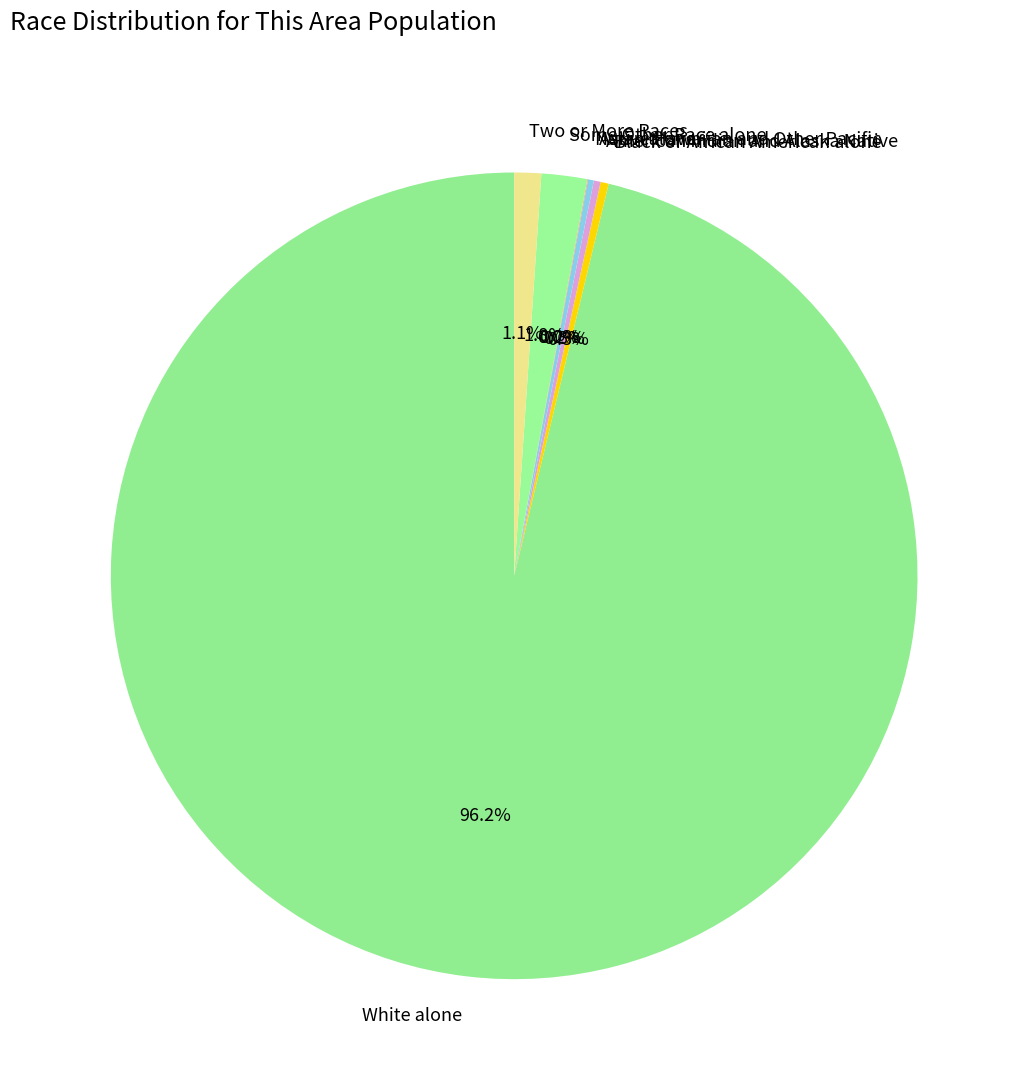

What percentage do Two or More Races and Black or African American alone together represent?

1.4%